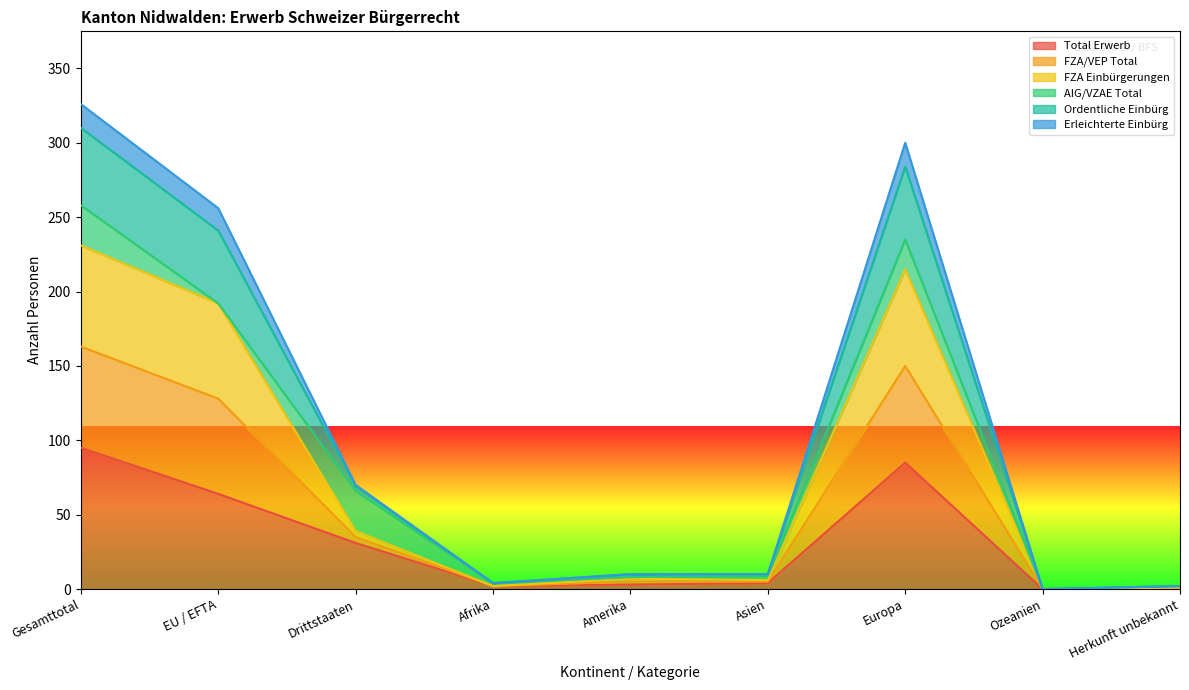

How many data points in Erleichterte Einbürg are above 10?

4